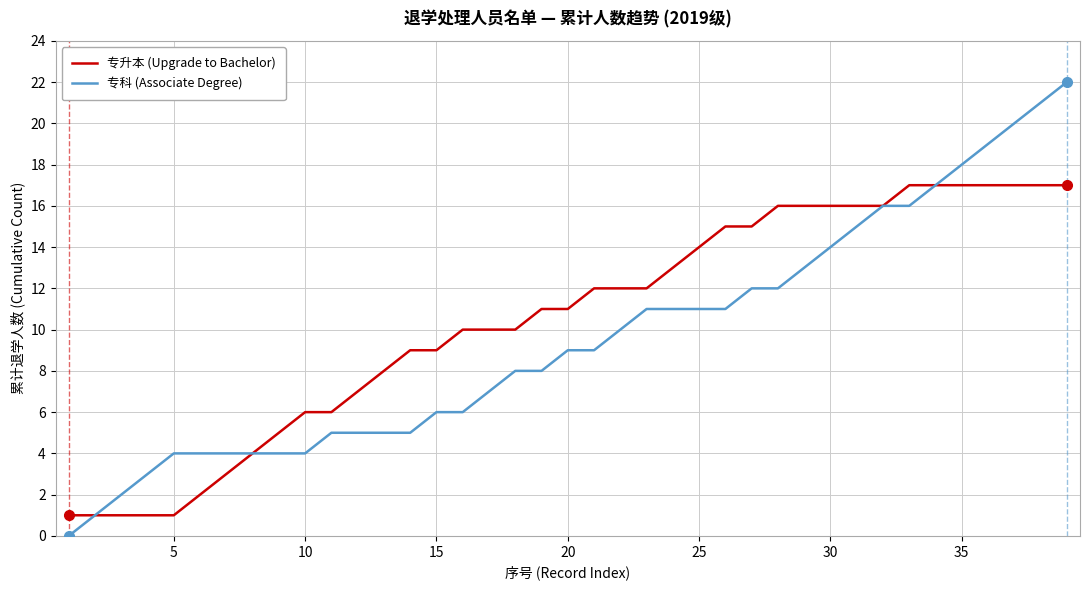

What is the greatest value displayed?

22